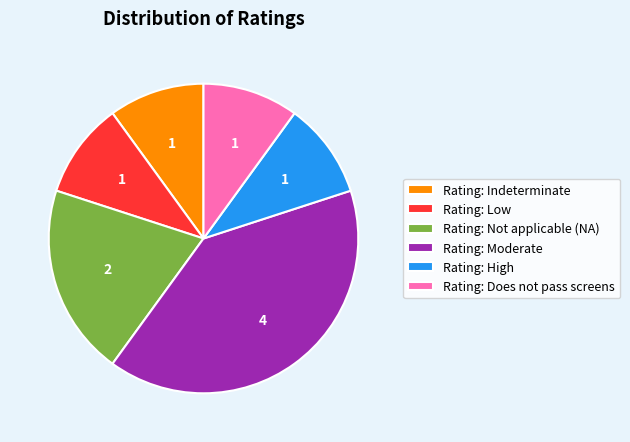

Which slice is the largest?

Rating: Moderate